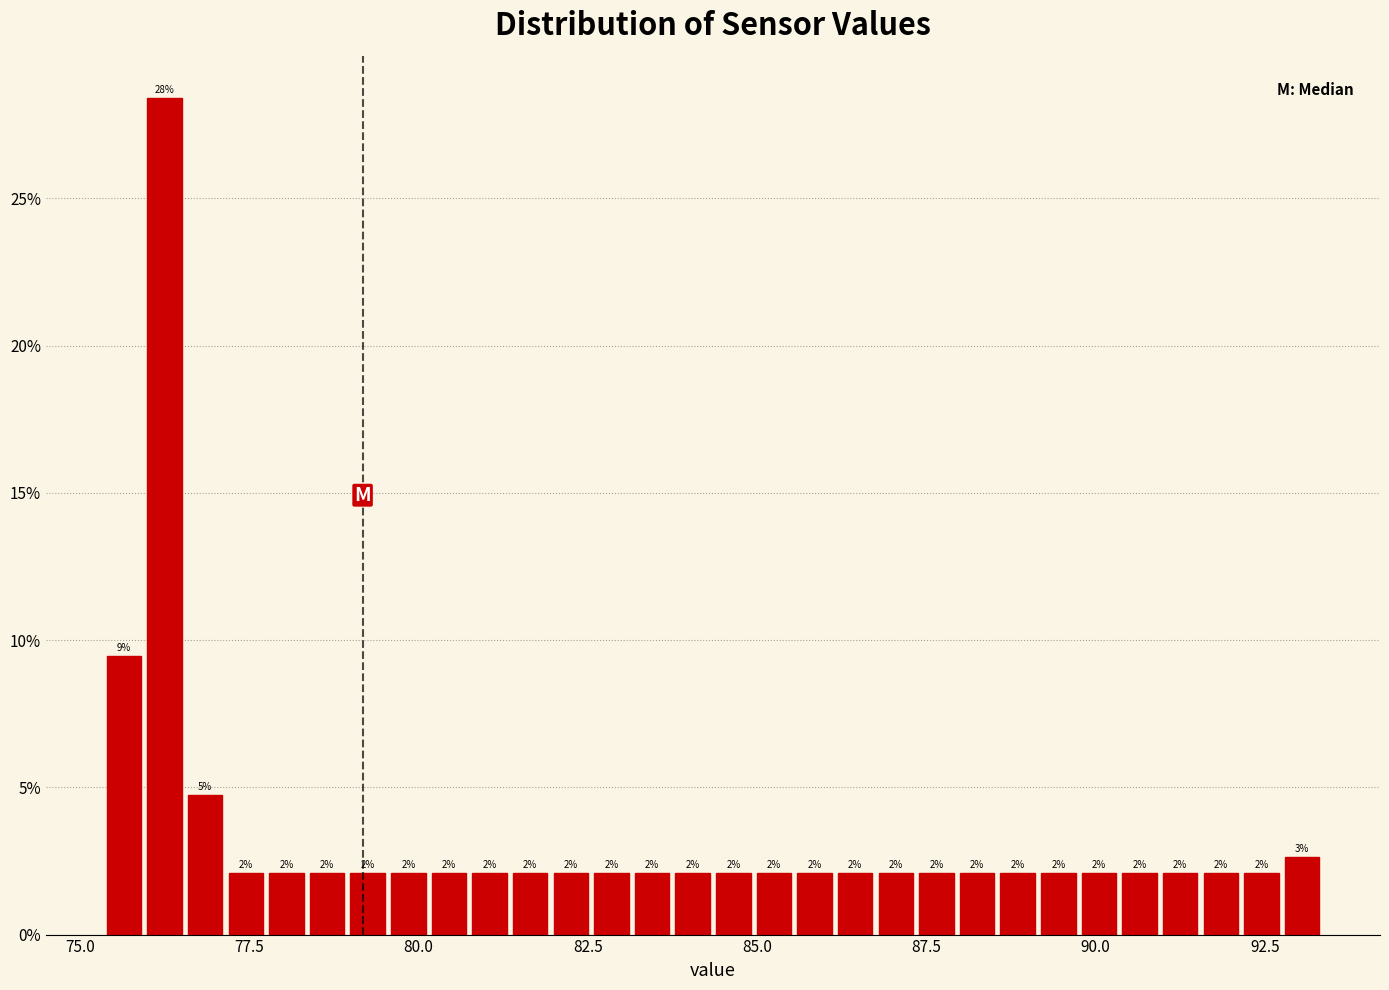

Around what value on the x-axis is the tallest bar? Give the approximate position of its centre, as read against the axis.

76.5